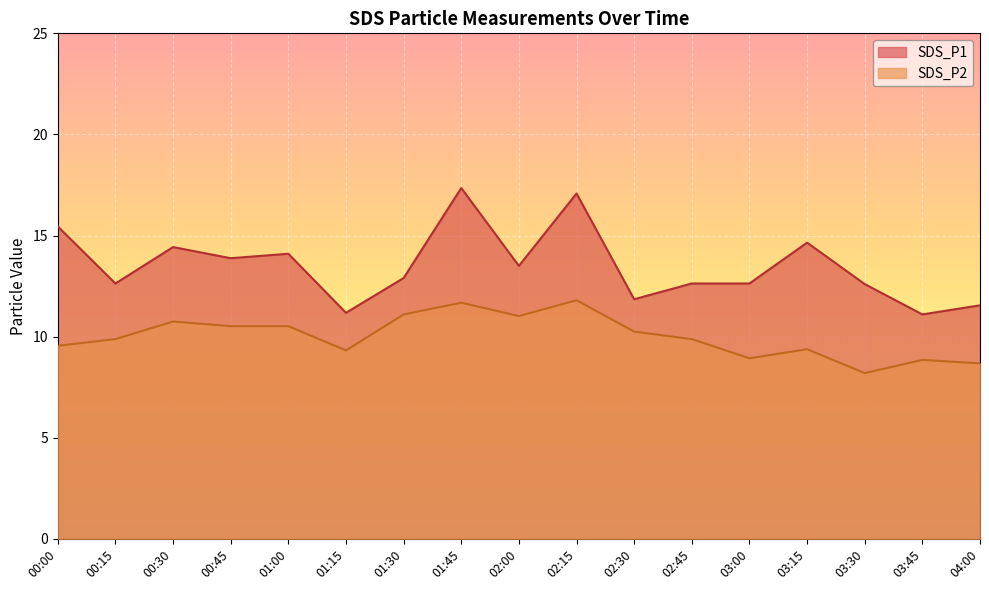

Reading right to left, extract all data points from this chart.

SDS_P1: 11.6	11.1	12.6	14.7	12.6	12.6	11.8	17.1	13.5	17.4	12.9	11.2	14.1	13.9	14.4	12.6	15.4
SDS_P2: 8.7	8.8	8.2	9.4	8.9	9.9	10.2	11.8	11.0	11.7	11.1	9.3	10.5	10.5	10.8	9.9	9.6